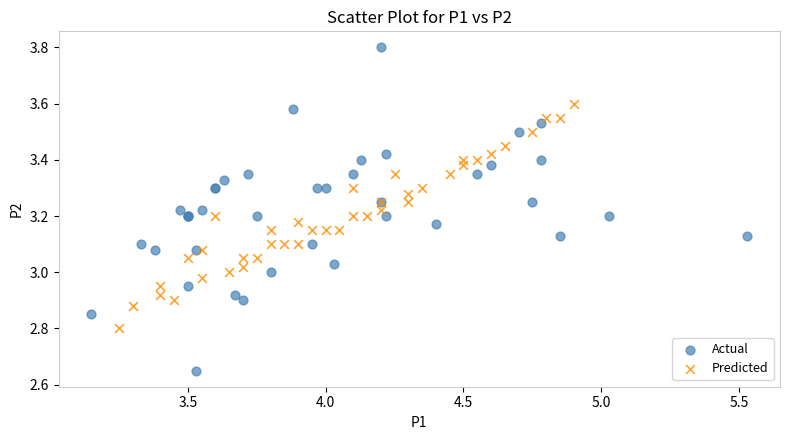

Which series has the largest Y range (max minus min)?

Actual